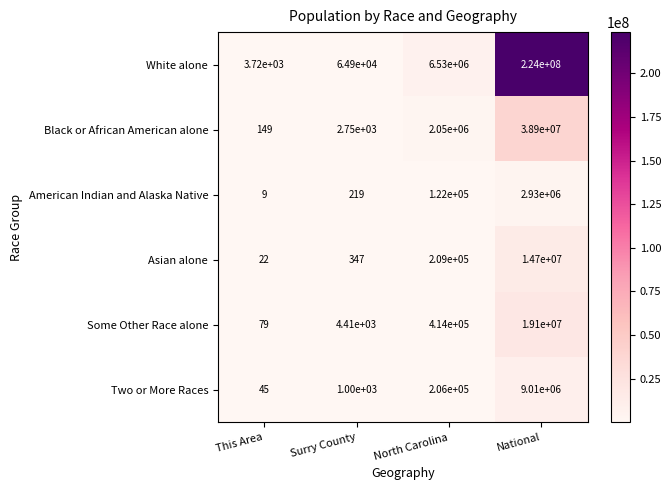

What is the sum of all Some Other Race alone values?

19518489